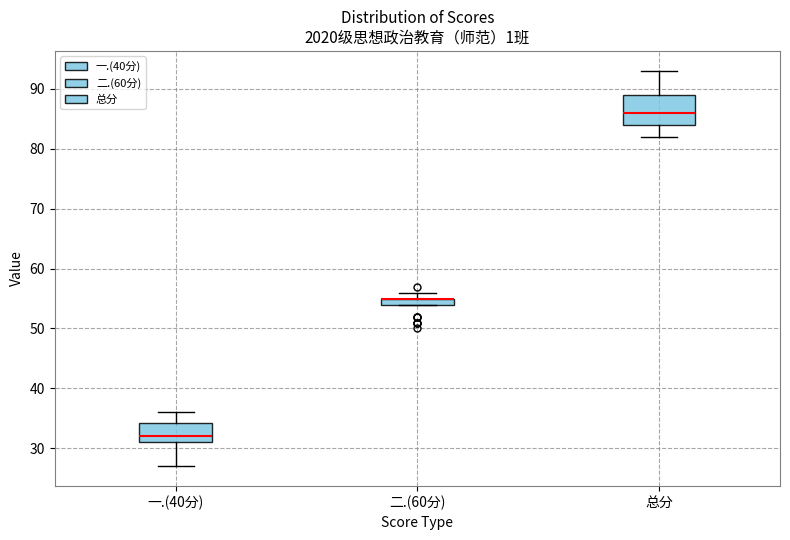

Which box is the tallest, from its lower edge to its upper edge?

总分